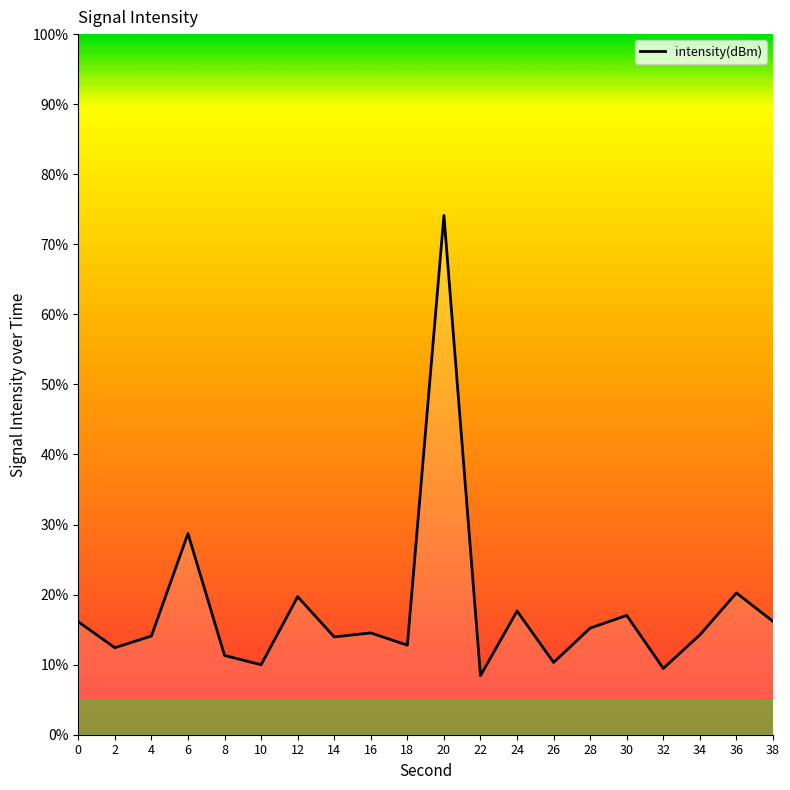

Which category has the lowest value across all series?

22